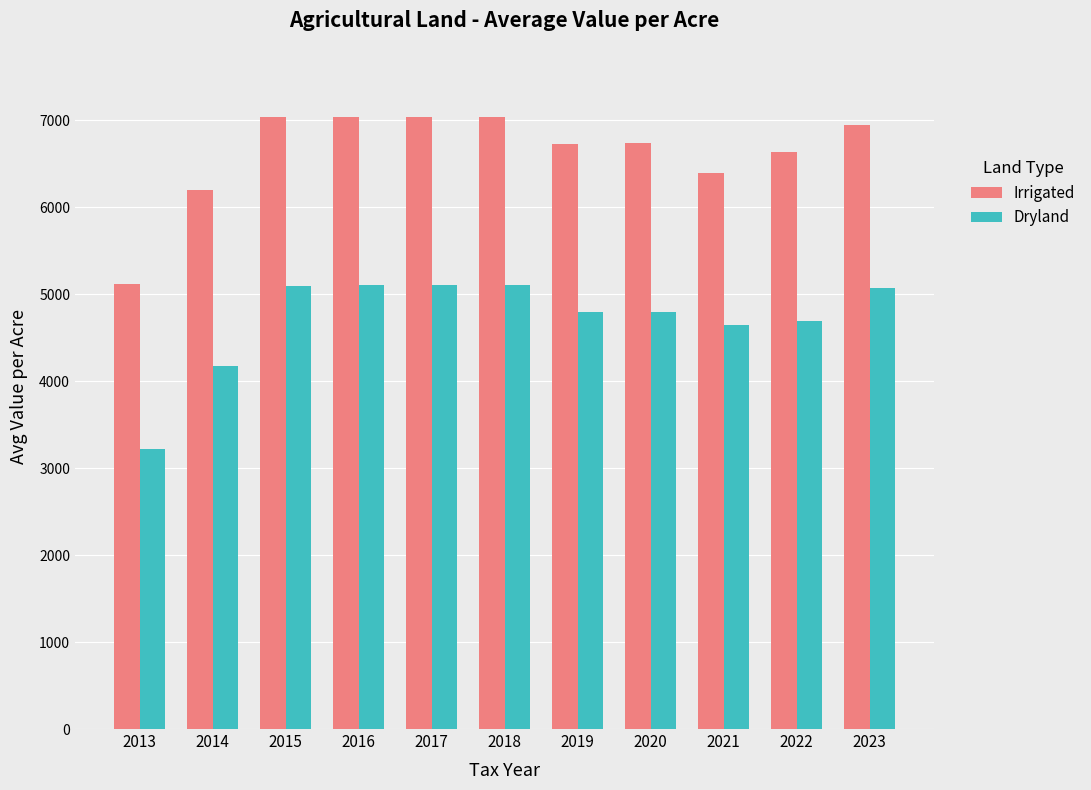

Are the bars horizontal?

No